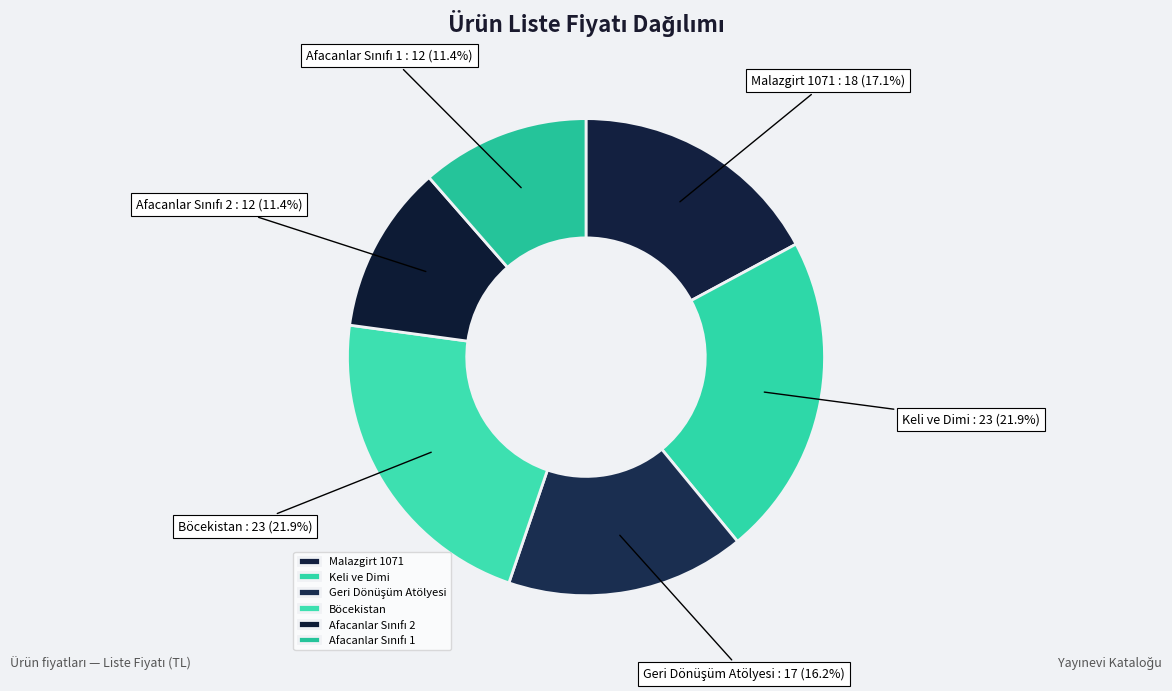

Approximately how many times larger is the value at Böcekistan compared to Keli ve Dimi?

1.0